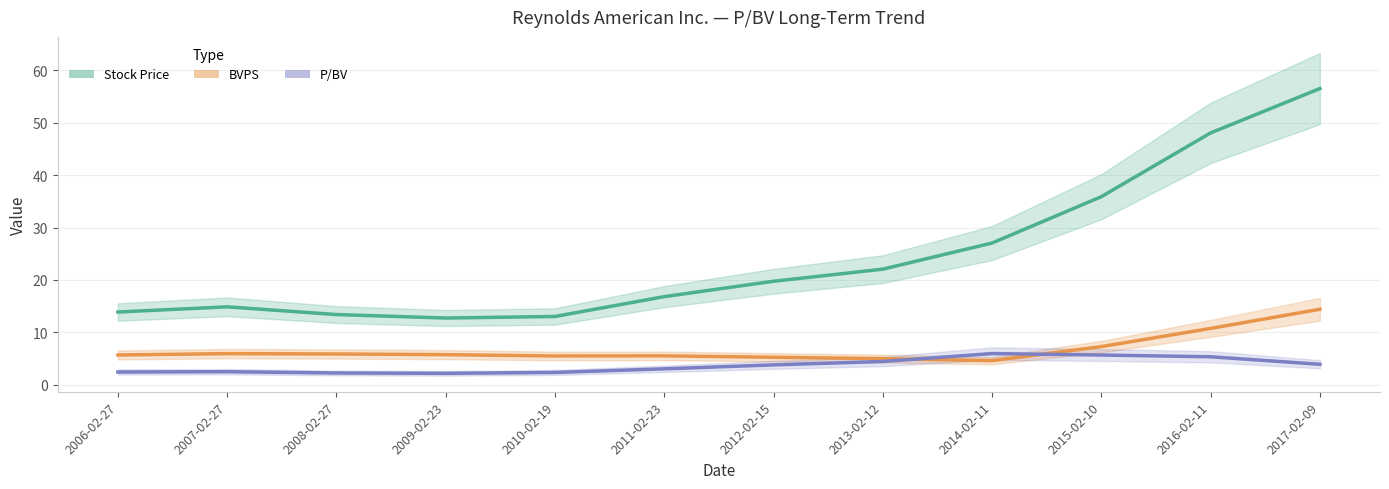

How many lines are shown in the chart?

3